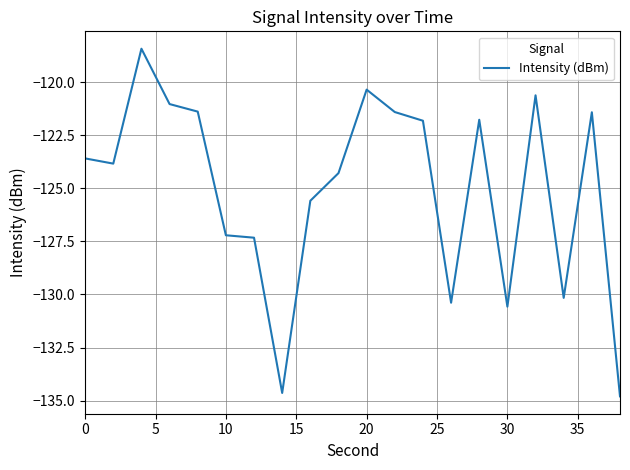

What is the difference between the maximum and minimum values?

16.4